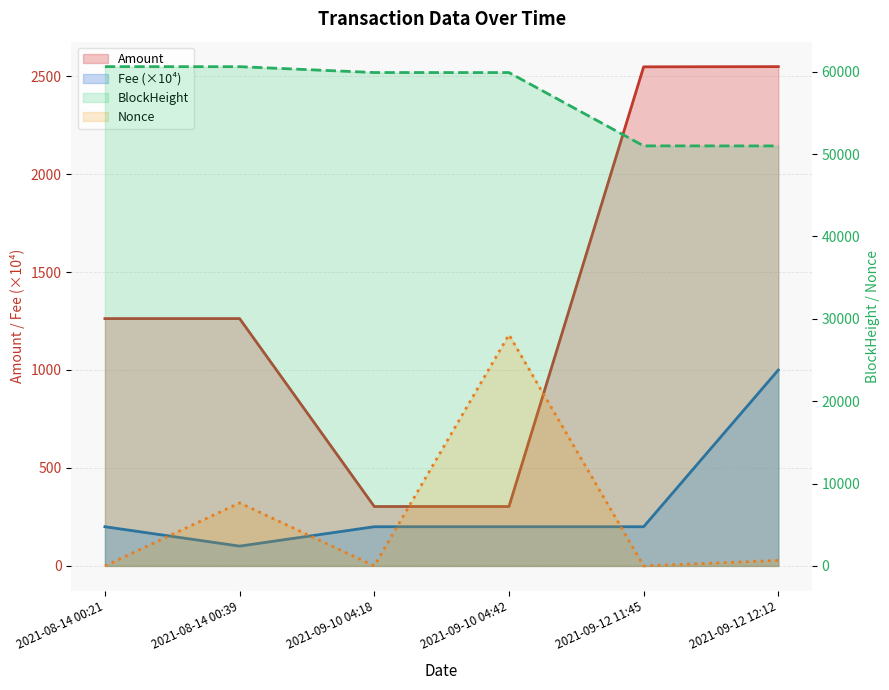

What is the sum of the Amount values at 2021-08-14 00:39 and 2021-09-12 11:45?

3809.9